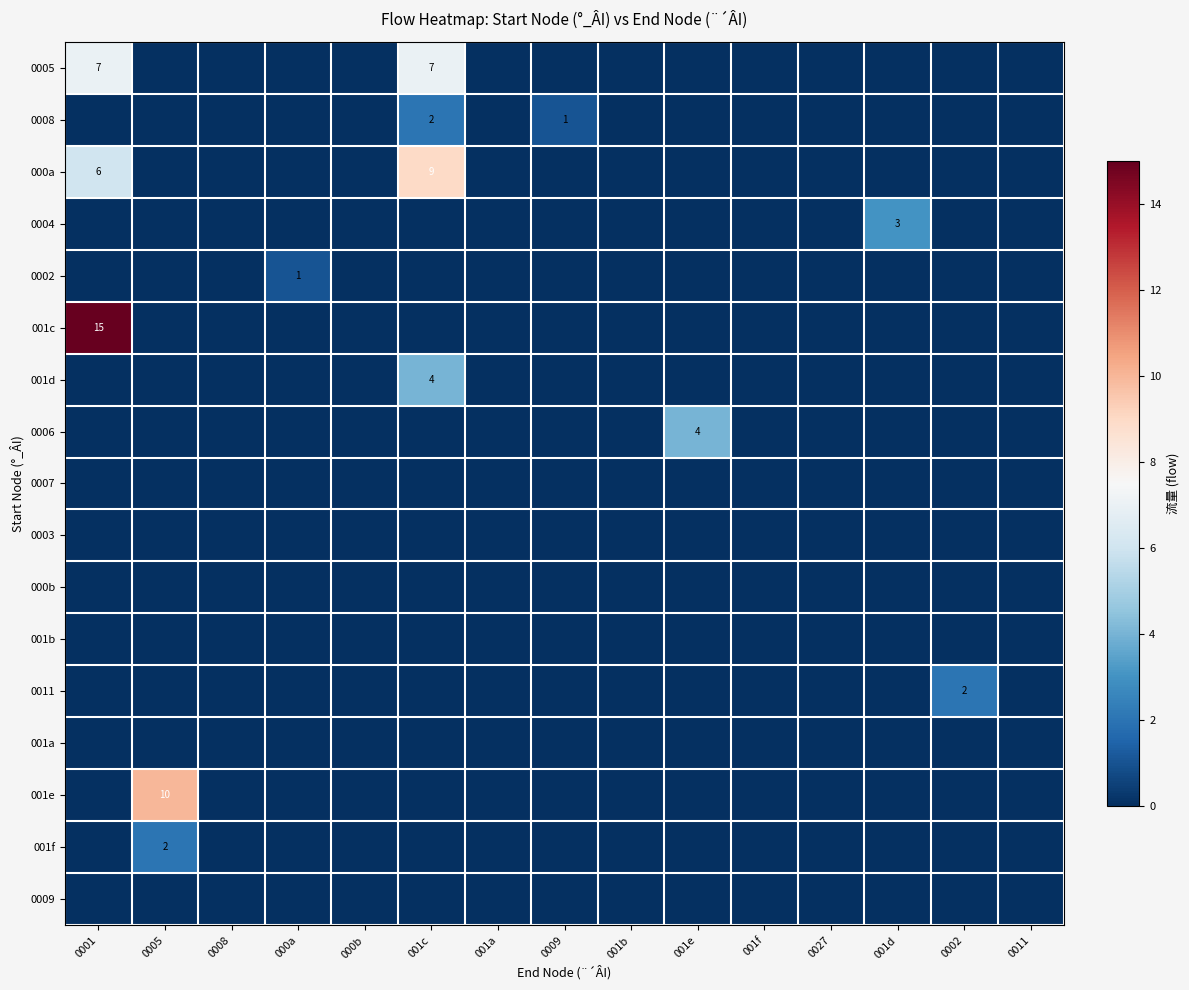

Which label corresponds to the largest value in the chart?

0001